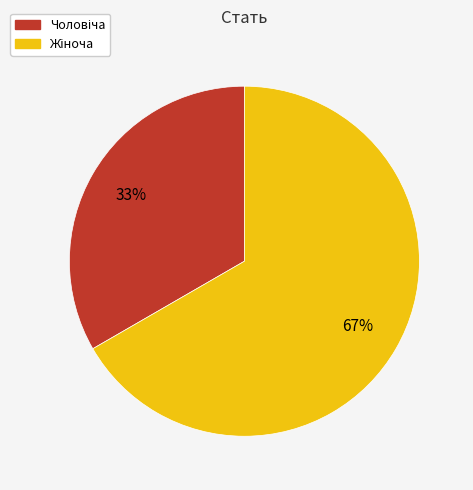

To the nearest percent, what is the average slice percentage?

50%